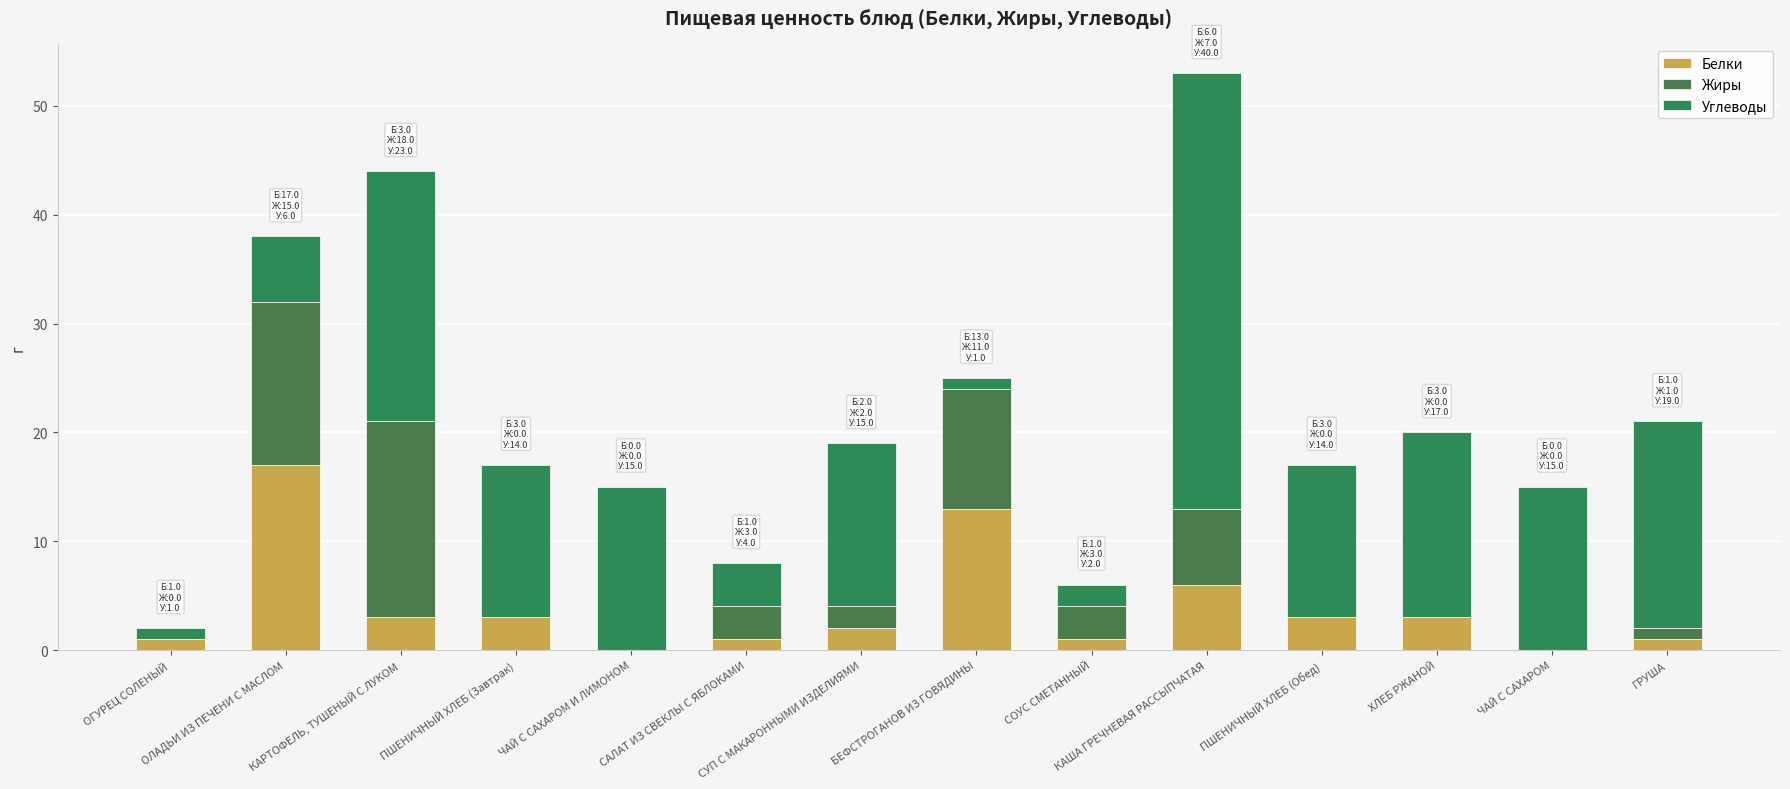

What position from the right is КАША ГРЕЧНЕВАЯ РАССЫПЧАТАЯ?

5